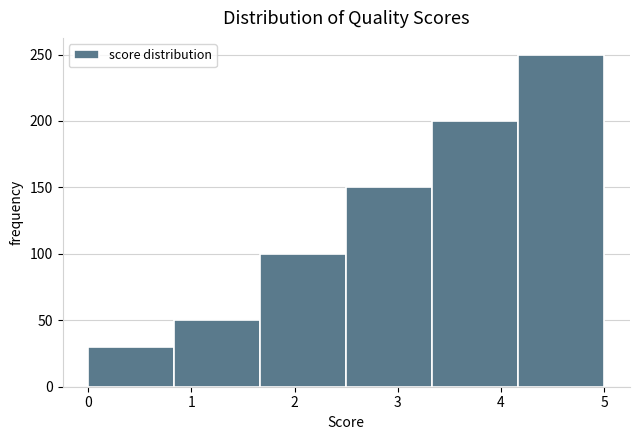

Reading left to right, list every bar in this chart as the range it spans on the x-axis followed by its height. Neither the bar edges nor the heights are printed on the chart, so give them approximately, as read against the axes.

0.0 to 0.8: 30
0.8 to 1.7: 50
1.7 to 2.5: 100
2.5 to 3.3: 150
3.3 to 4.2: 200
4.2 to 5.0: 250